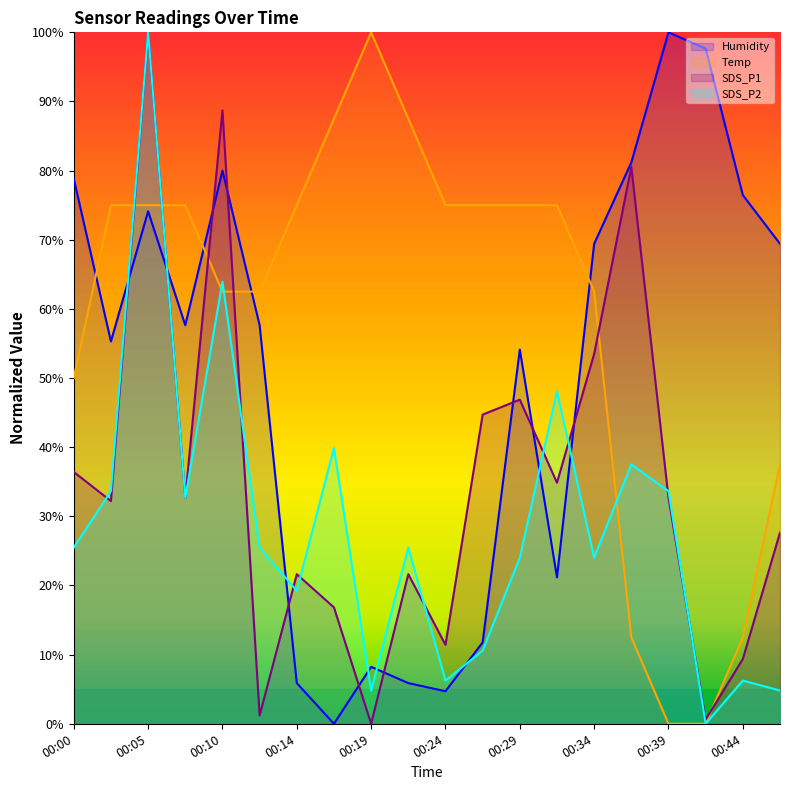

At how many categories does at least one series exceed 77?

9